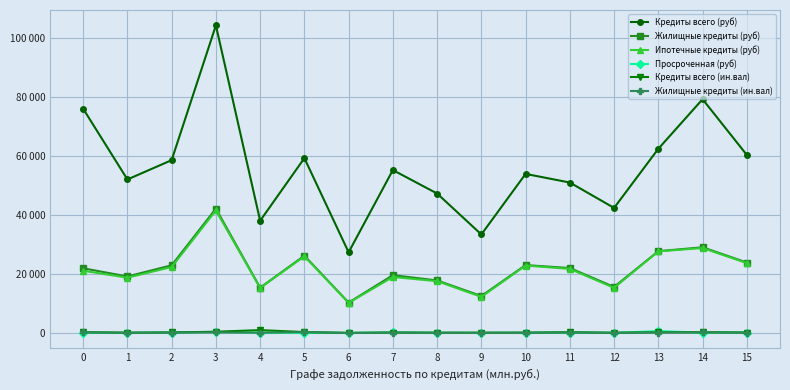

True or false: Жилищные кредиты (ин.вал) and Кредиты всего (ин.вал) intersect in this chart.

False